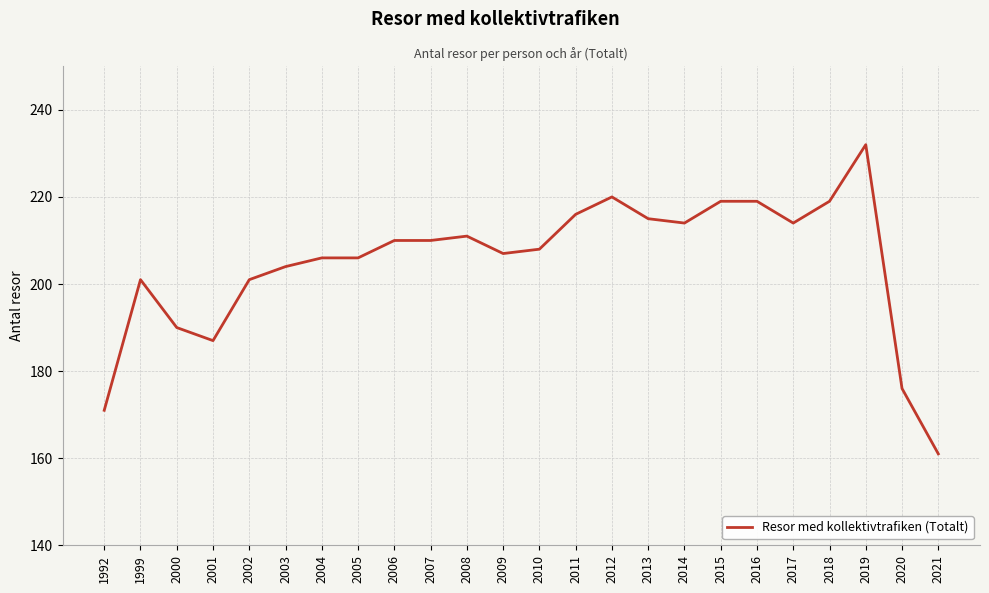

Reading right to left, what are all the values shown in this chart?

2021=161	2020=176	2019=232	2018=219	2017=214	2016=219	2015=219	2014=214	2013=215	2012=220	2011=216	2010=208	2009=207	2008=211	2007=210	2006=210	2005=206	2004=206	2003=204	2002=201	2001=187	2000=190	1999=201	1992=171